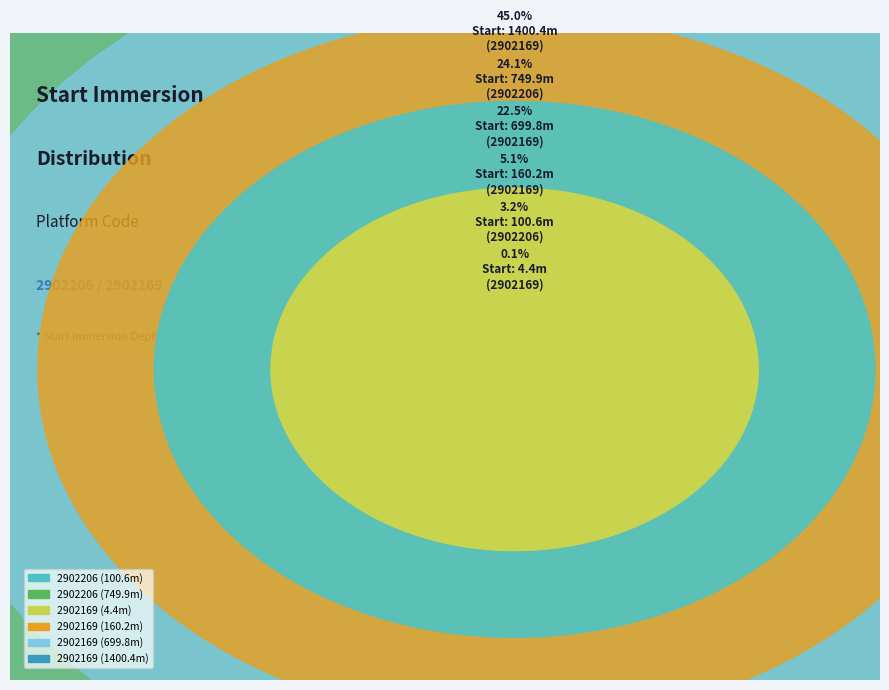

Approximately how many times larger is the value at 2902206 (749.9) compared to 2902169 (699.8)?

1.1